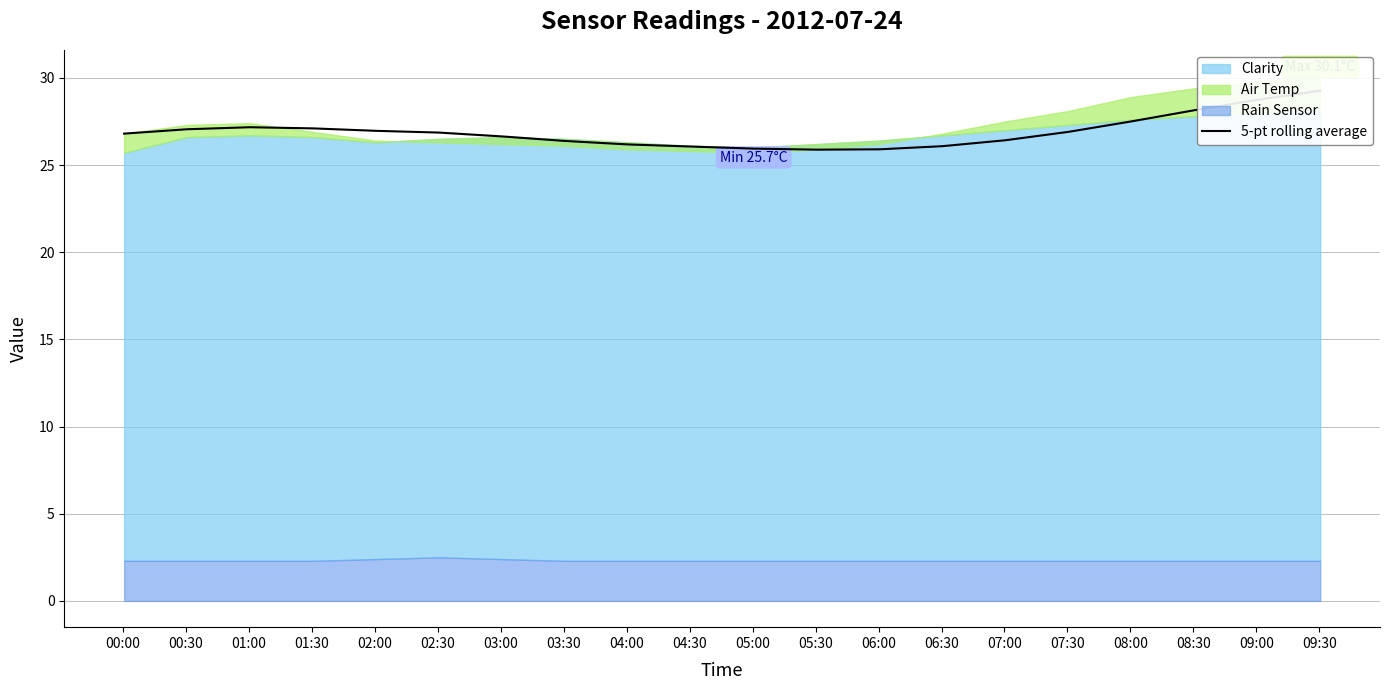

Is it true that the value at 05:00 is 42.9?

False